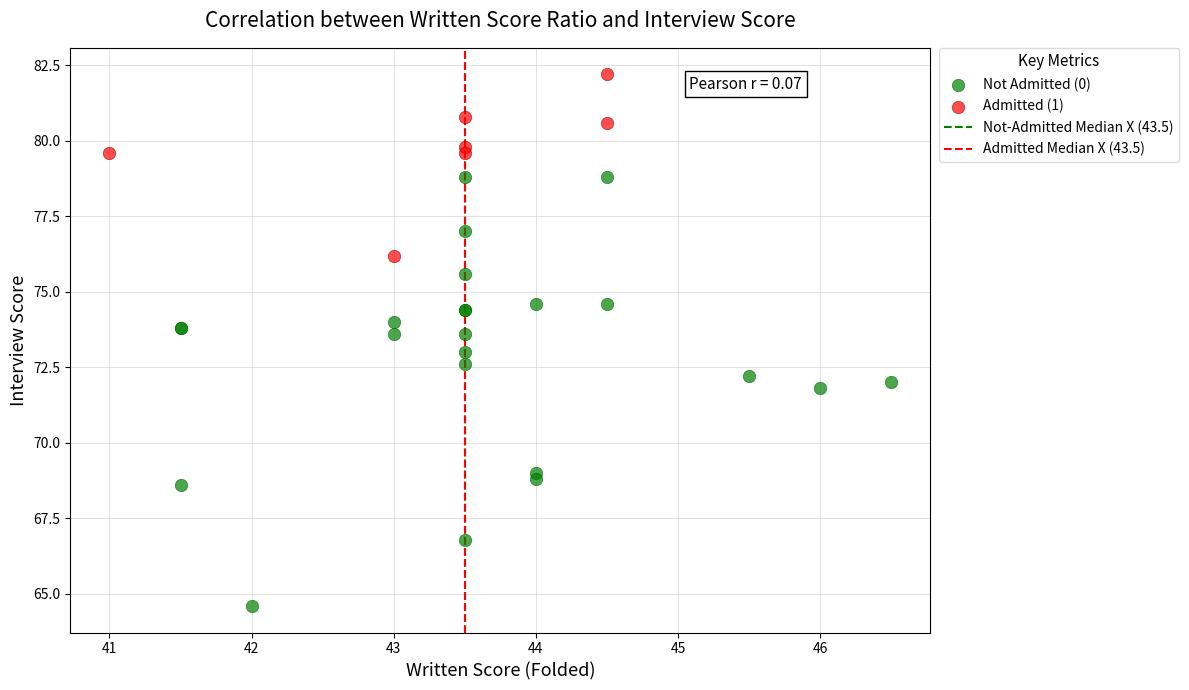

Which series contains the highest Y value?

Admitted (1)